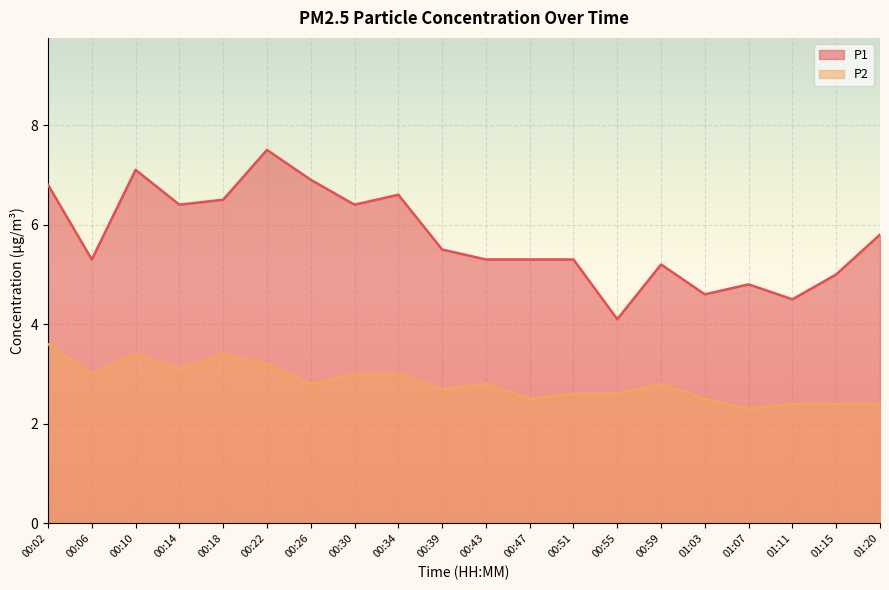

True or false: P1 and P2 cross at least once.

False